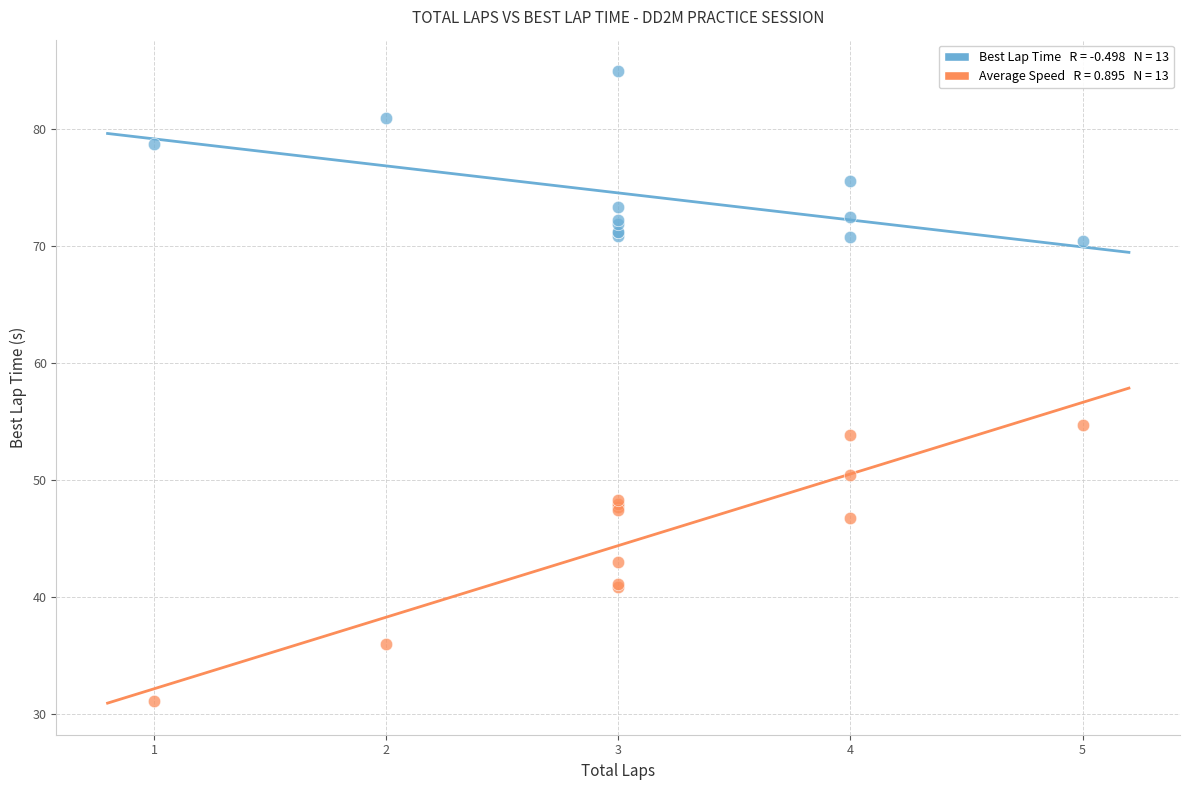

Across all series, what Y value is closest to 58?

54.7